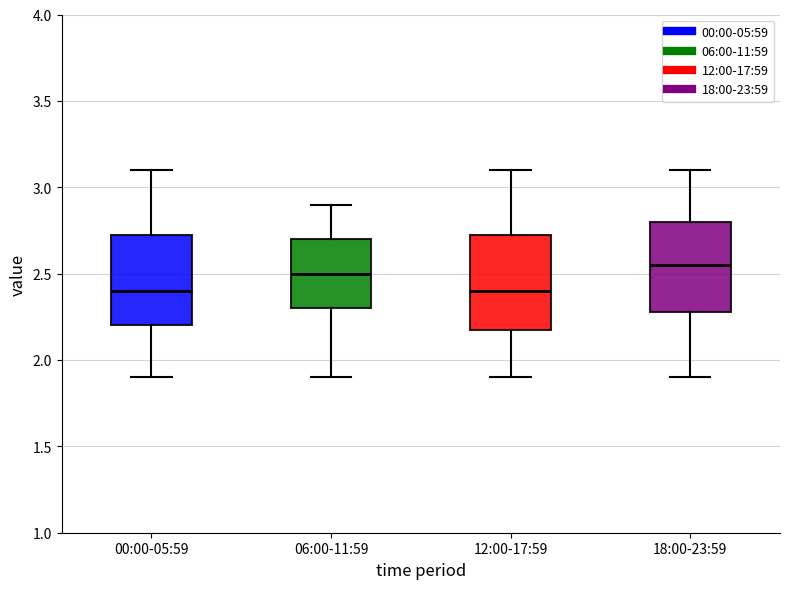

Where does the median line of the box for 18:00-23:59 sit on the y-axis? The values are not printed on the chart, so give them approximately, as read against the axis.

2.55